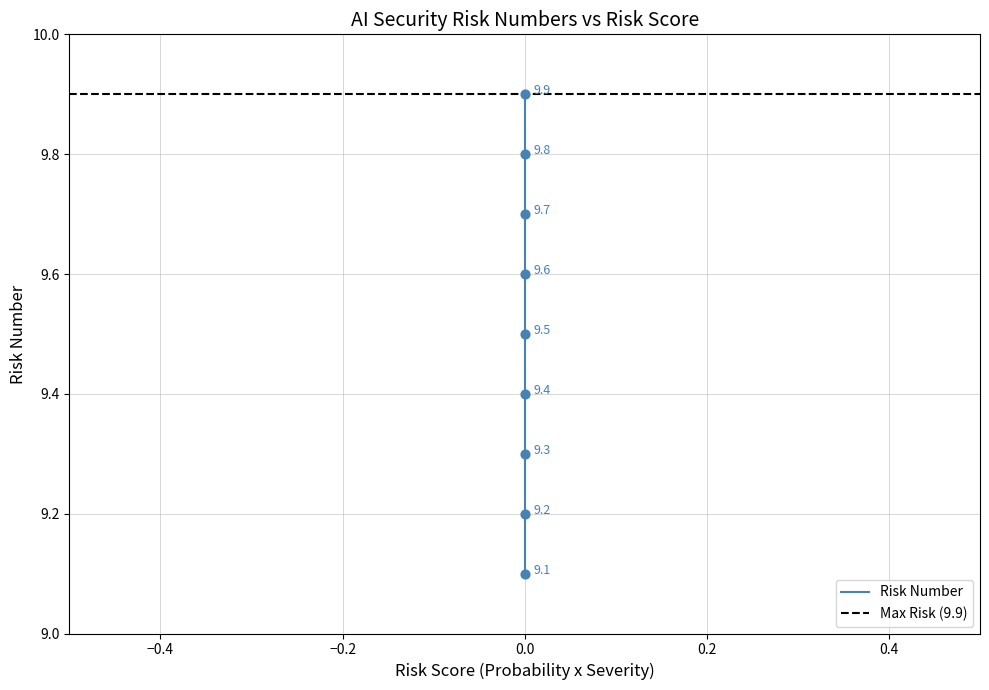

Between 9.7 and 9.8, which is larger?

9.8